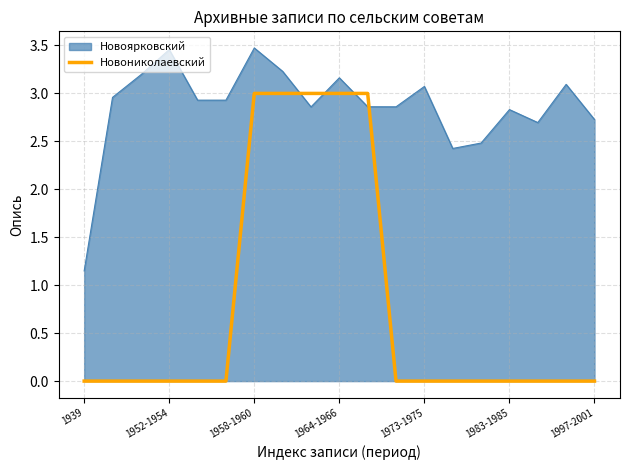

Which series has the largest total across all categories?

Новоярковский